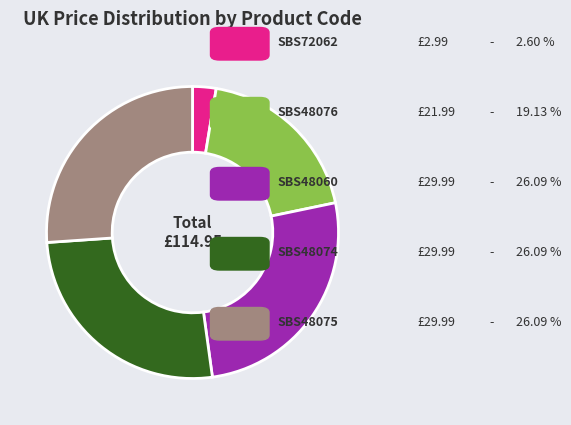

Does any single category account for the majority?

No